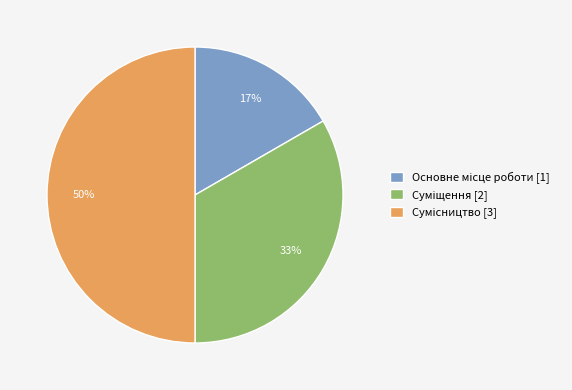

To the nearest percent, what is the average slice percentage?

33%